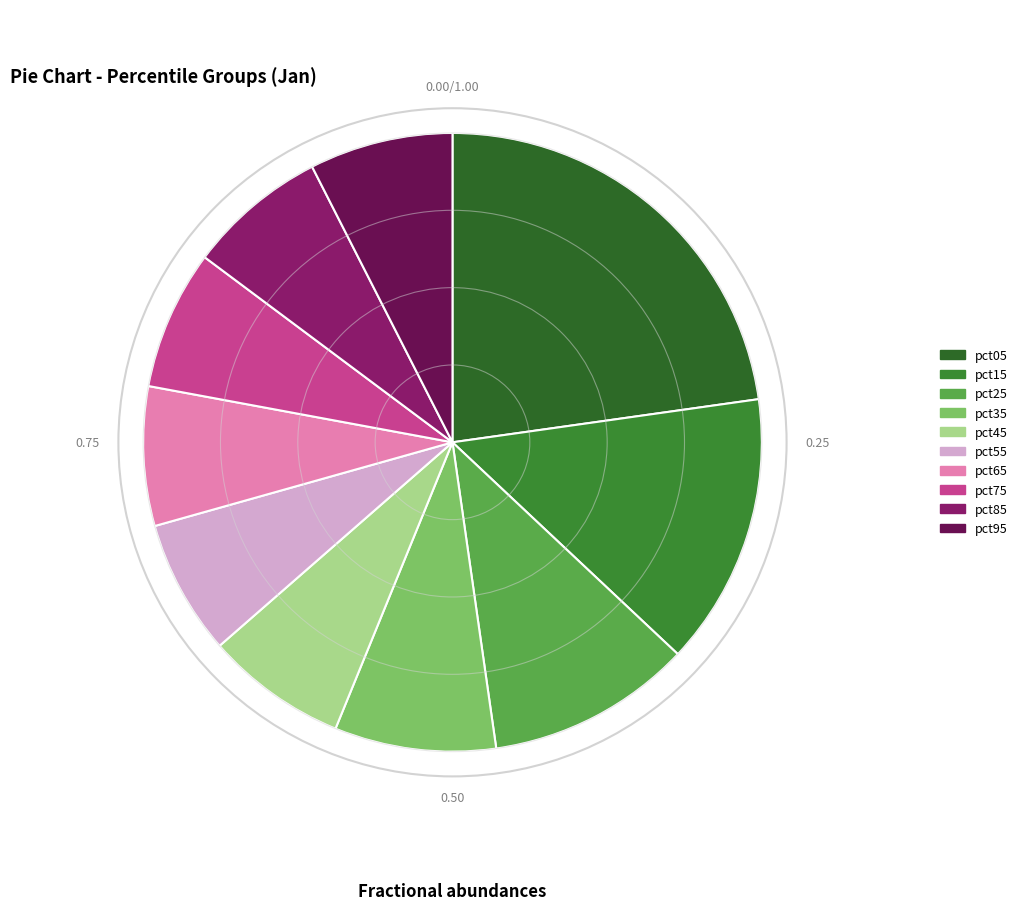

How many segments does this pie chart have?

10